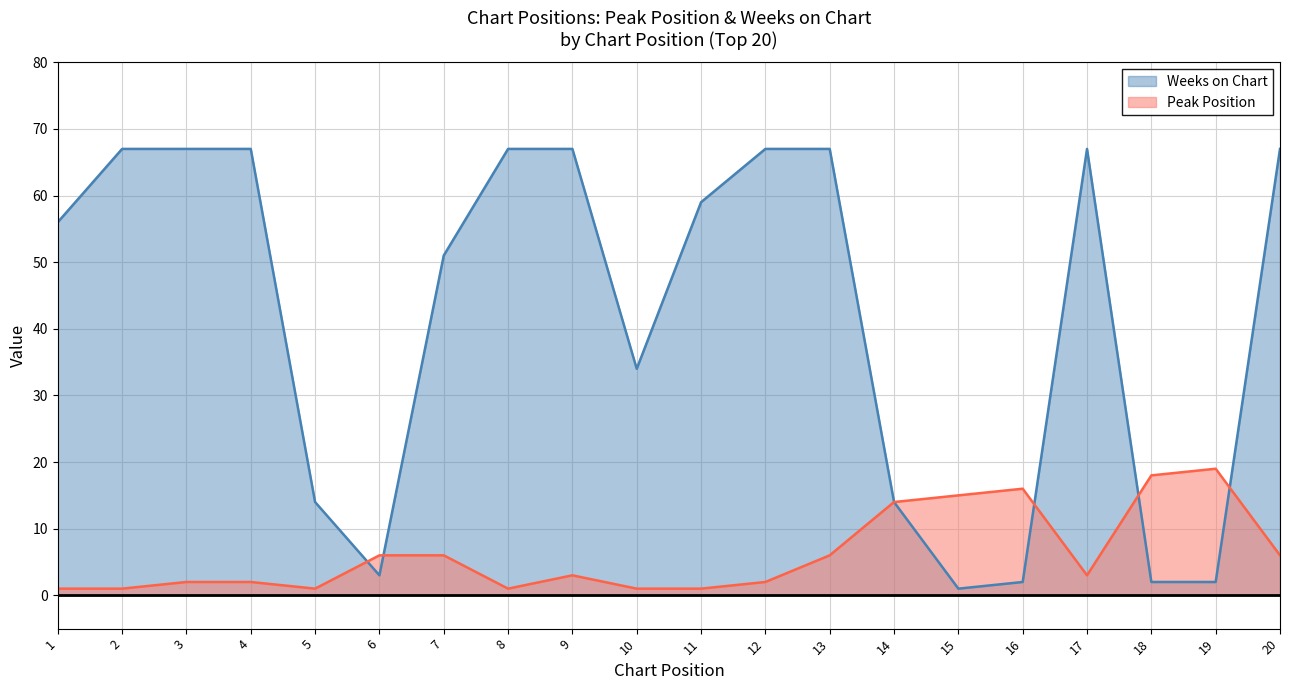

What is the value of the Weeks on Chart point at the 3rd from the left?

67